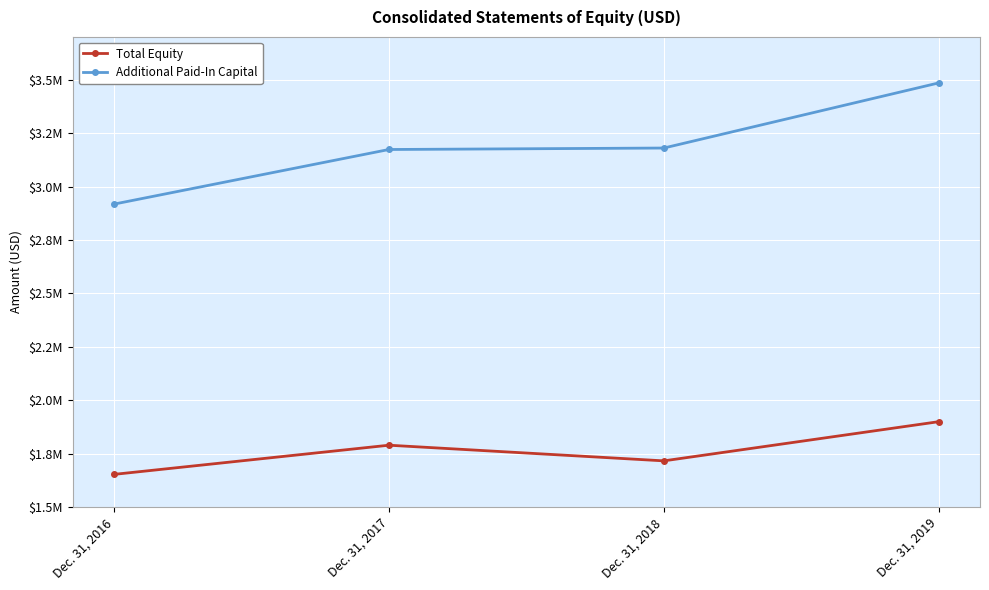

Reading right to left, what are all the values shown in this chart?

Total Equity: Dec. 31, 2019=1900009	Dec. 31, 2018=1716642	Dec. 31, 2017=1789883	Dec. 31, 2016=1653414
Additional Paid-In Capital: Dec. 31, 2019=3485003	Dec. 31, 2018=3180284	Dec. 31, 2017=3173429	Dec. 31, 2016=2917914